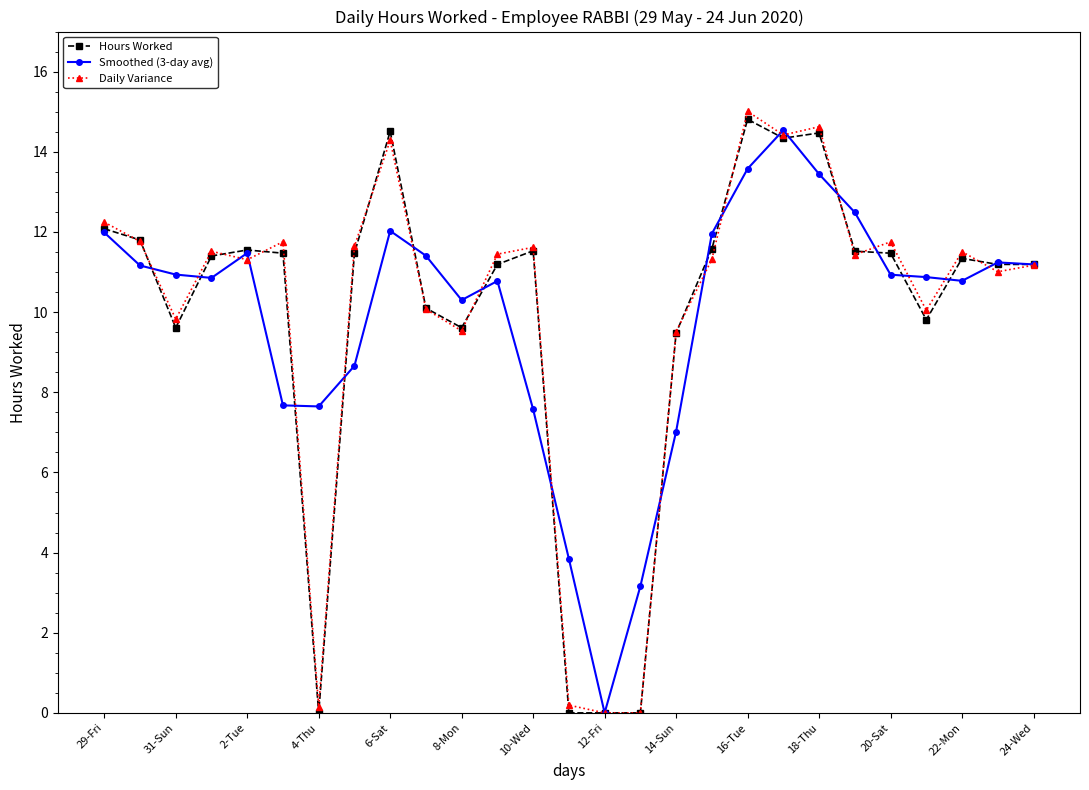

What is the value of the Daily Variance point at the 18th from the left?

11.3